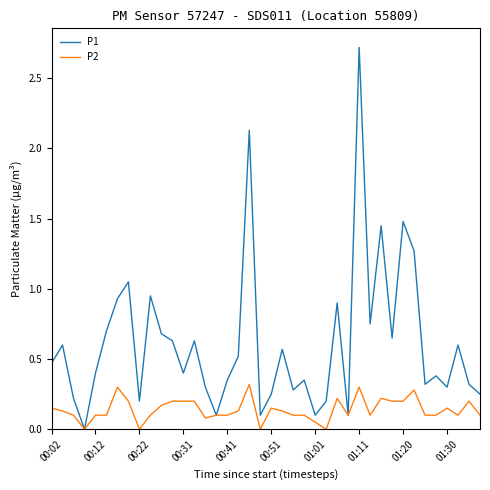

Rank the series by their maximum value, from highest to lowest.

P1, P2